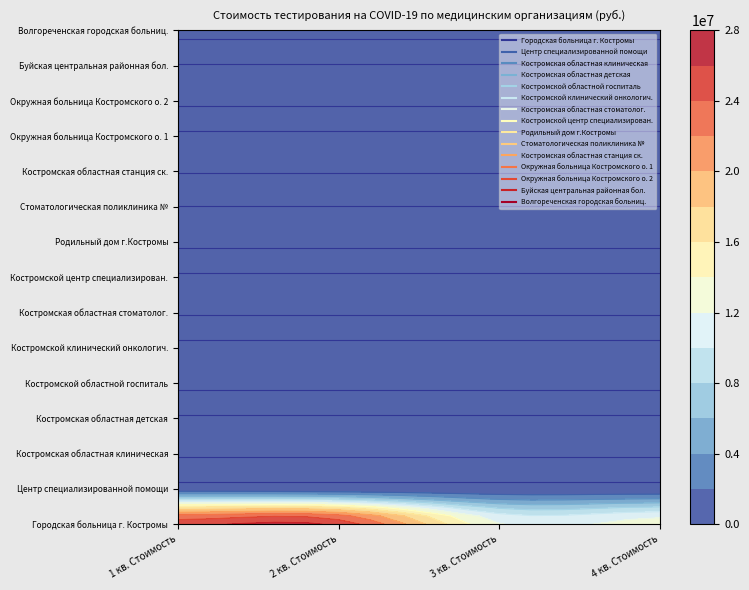

The value of Костромская областная станция ск. at 1 кв. Стоимость is 0.0. True or false?

True